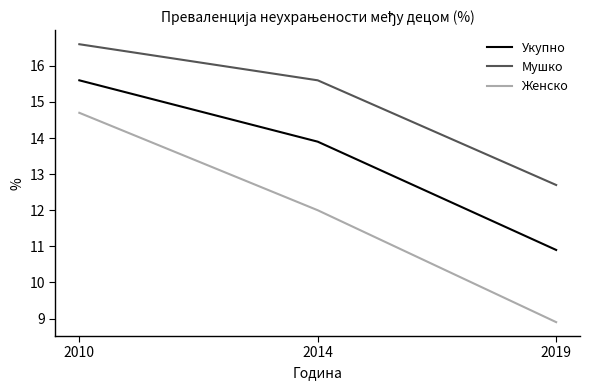

How many Укупно values are between 10 and 15?

2